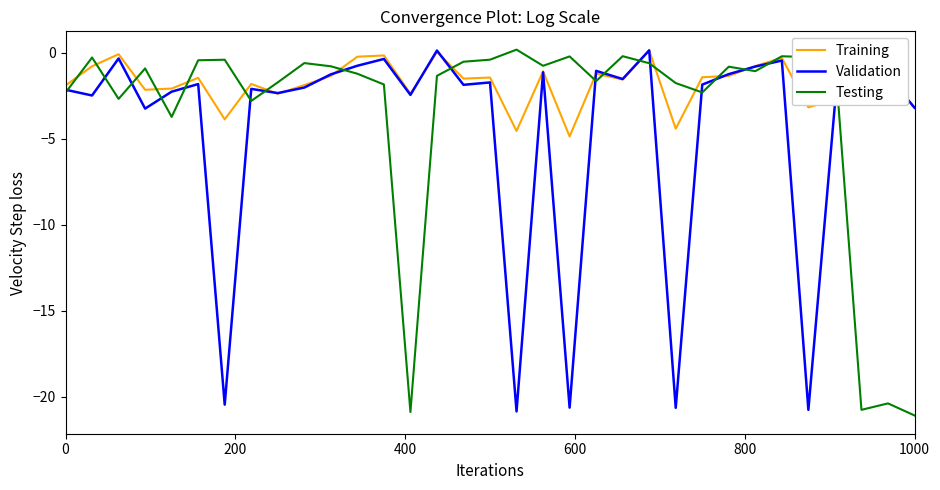

Does the chart display data point markers on the line(s)?

No